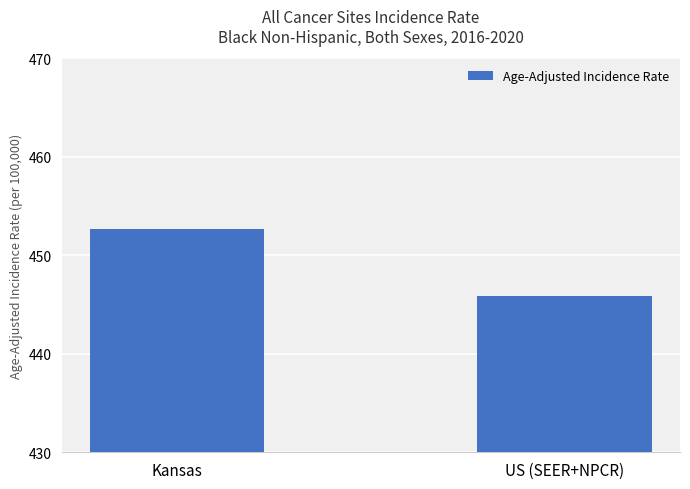

What is the sum of the values at US (SEER+NPCR) and Kansas?

898.6